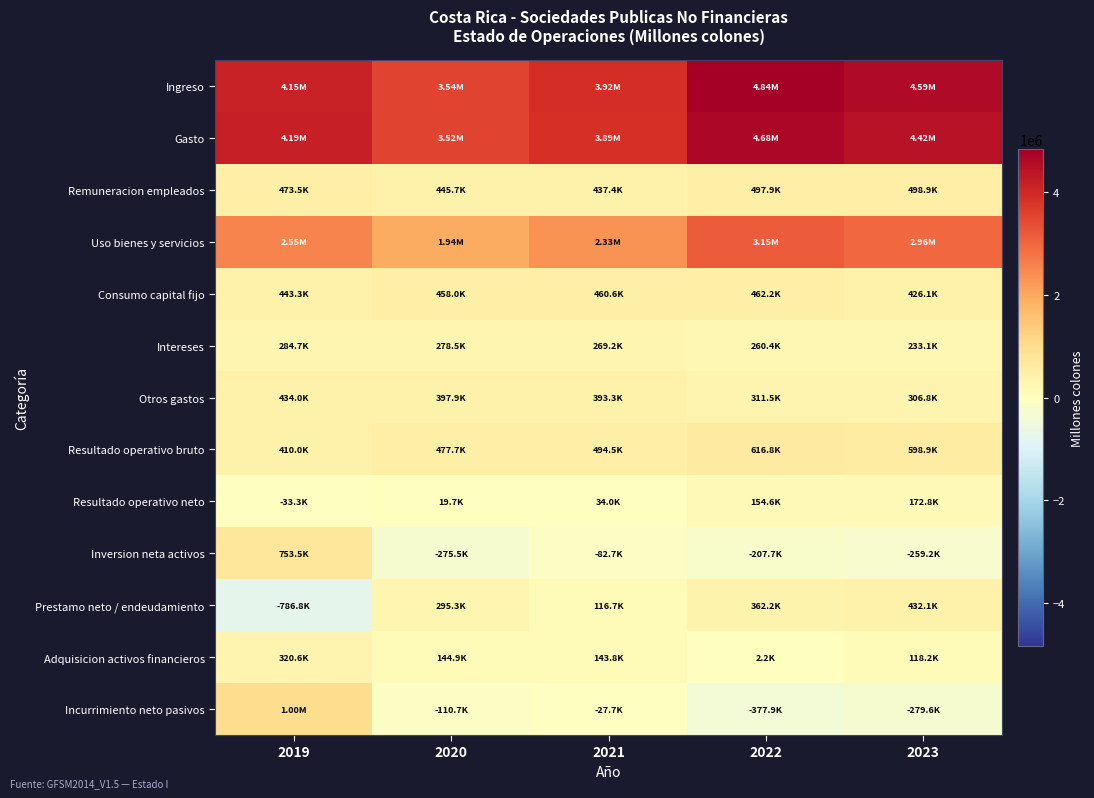

What is the total value across all series at 2020?

11141346.6